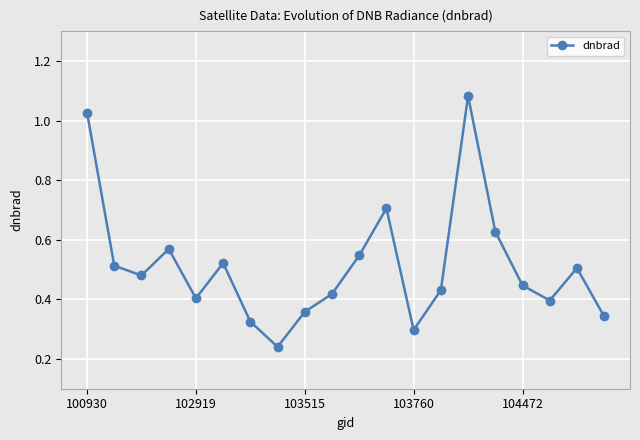

True or false: the data has more than 1 interior local peaks.

True